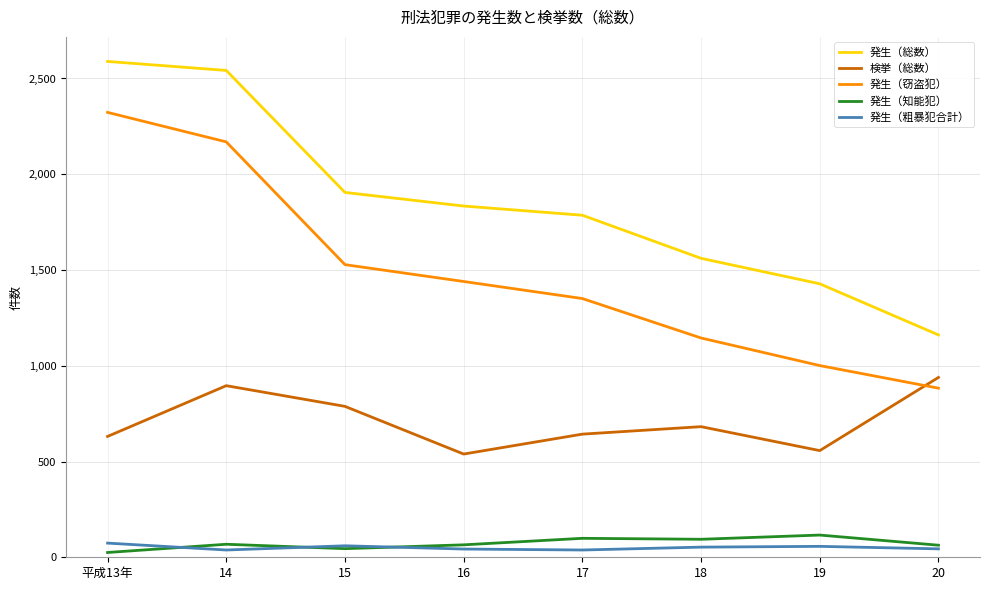

What is the total value across all series at 19?

3159